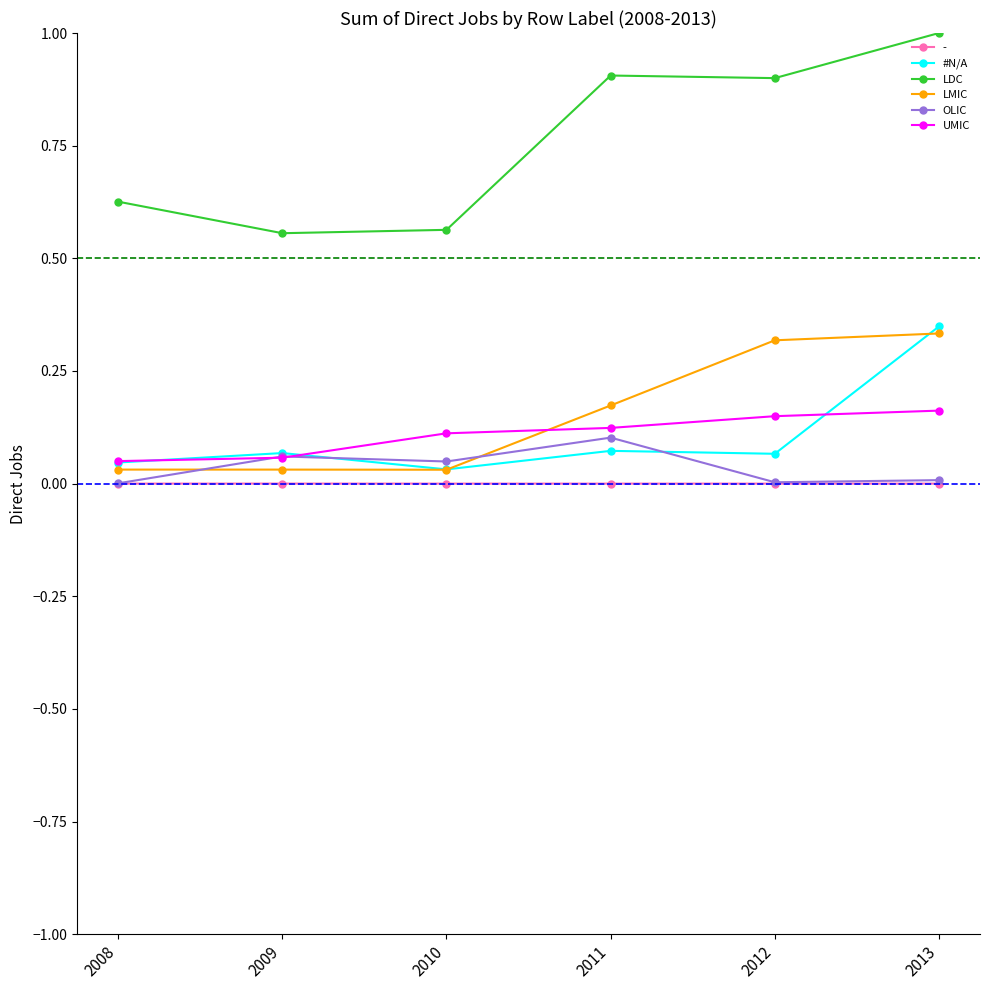

Which category has the highest value across all series?

2013